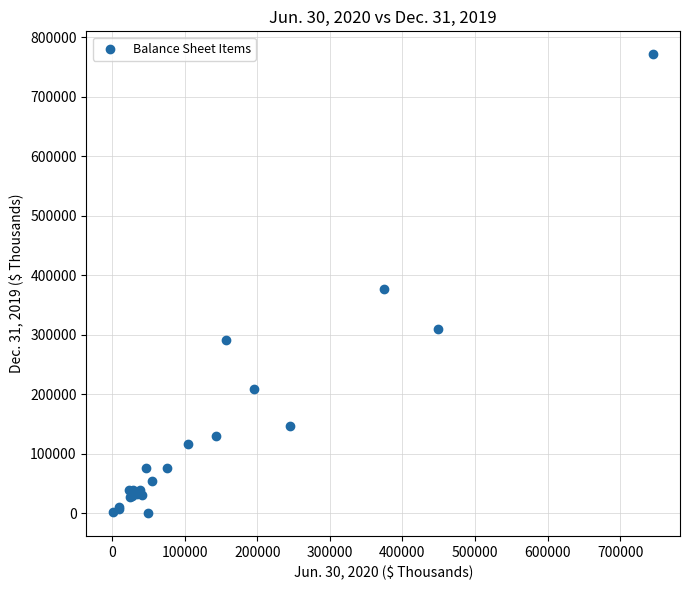

What Y value in the scatter plot is closest to 385723?

376444